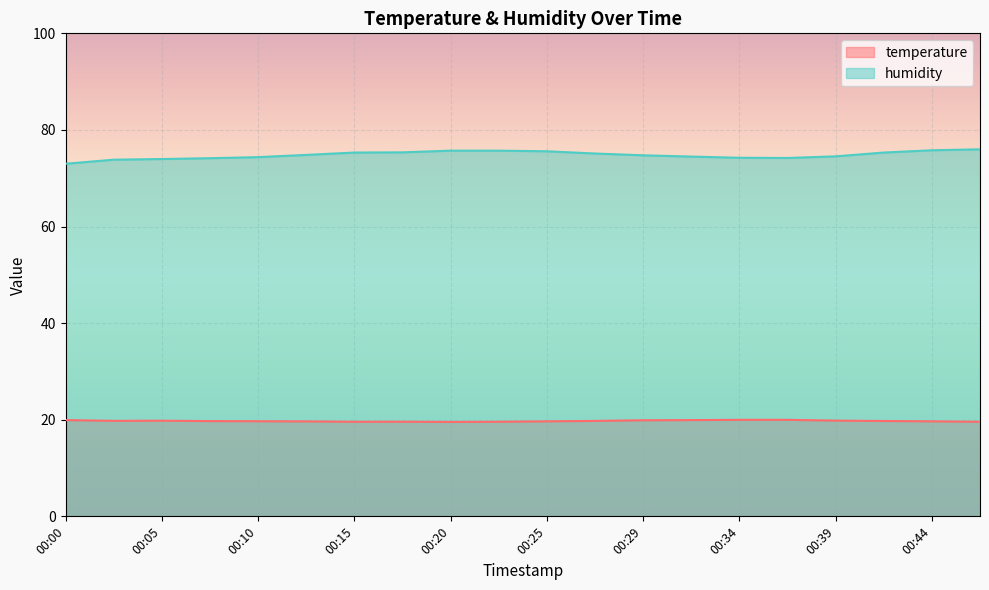

What is the value of the humidity point at the 7th from the left?

75.3